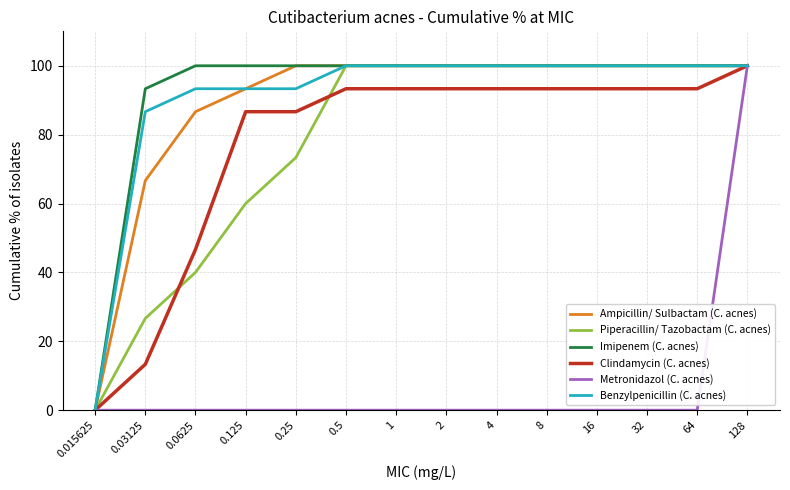

At which category is the sum across all series the highest?

128